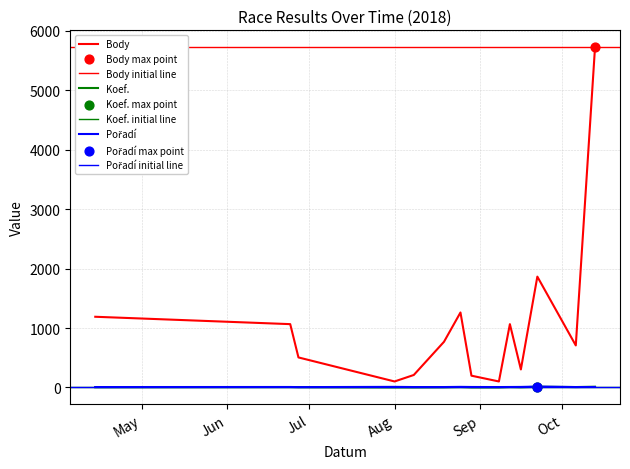

Which series reaches the minimum Y coordinate?

Koef.